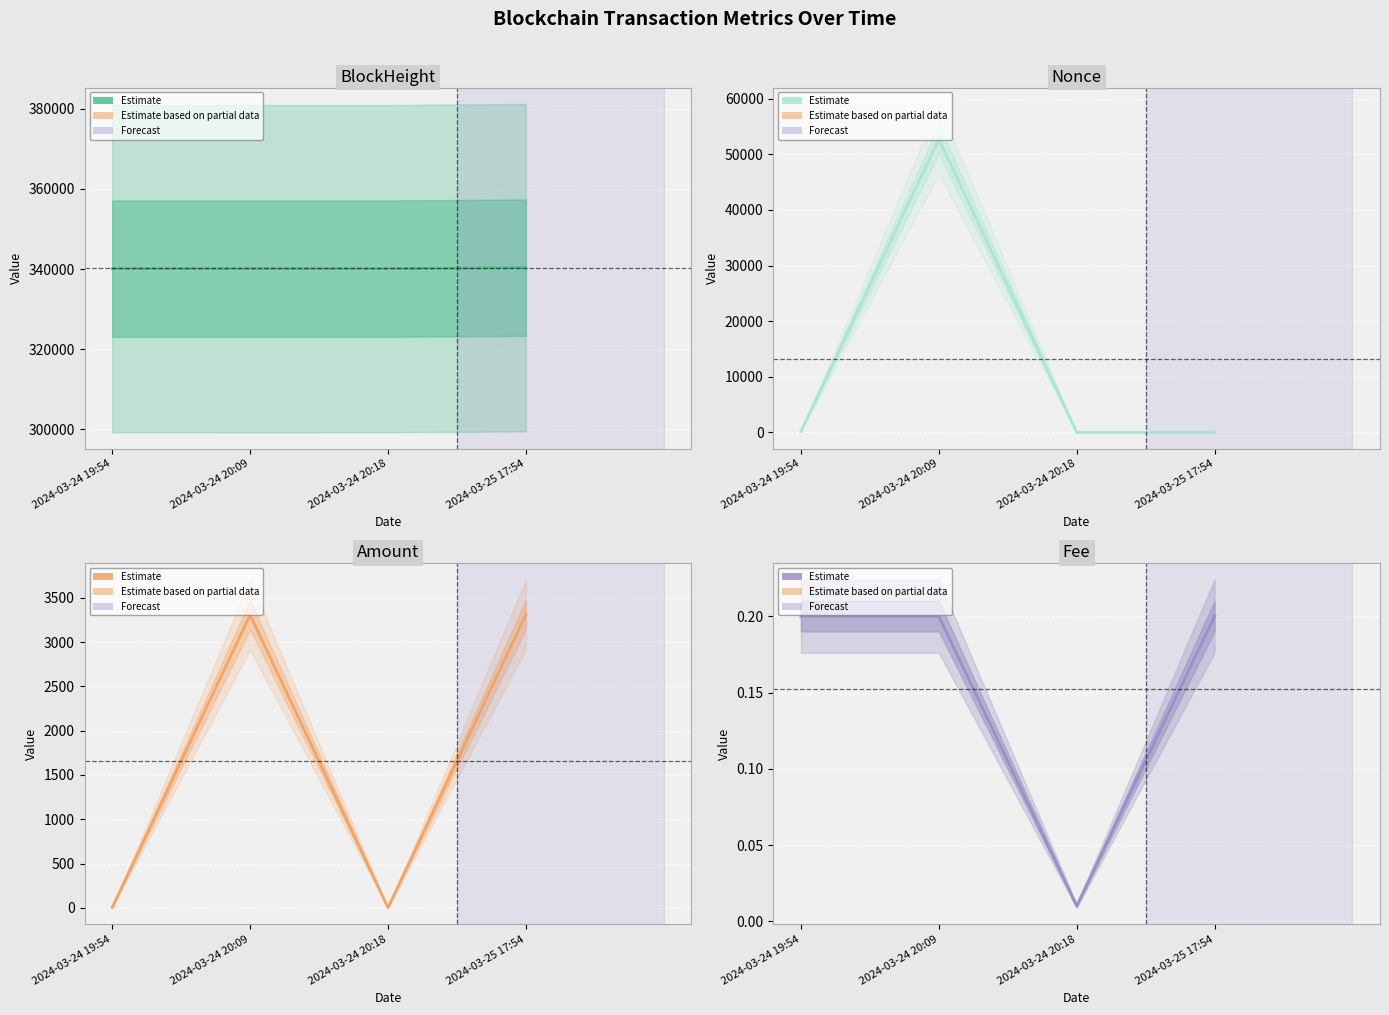

Between 2024-03-24 20:18 and 2024-03-24 20:09, which is larger?

2024-03-24 20:18